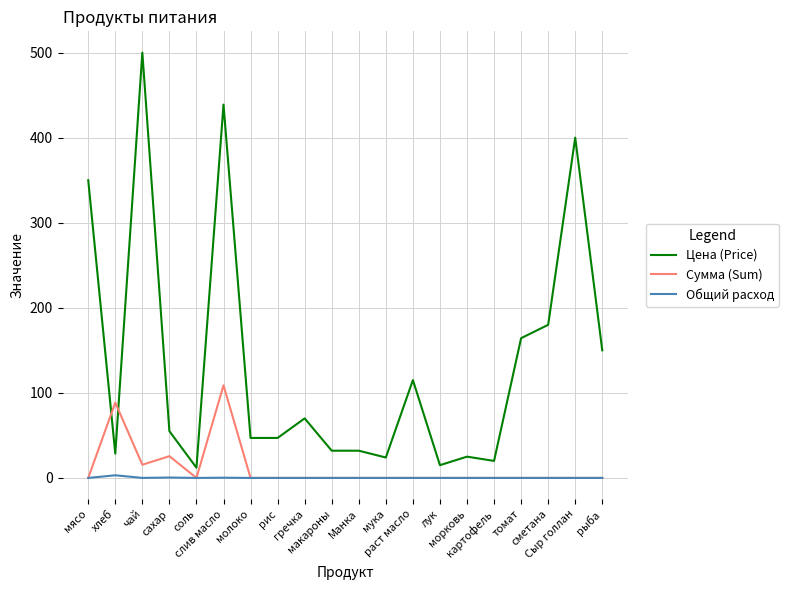

The value of Сумма (Sum) at томат is 0.0. True or false?

True